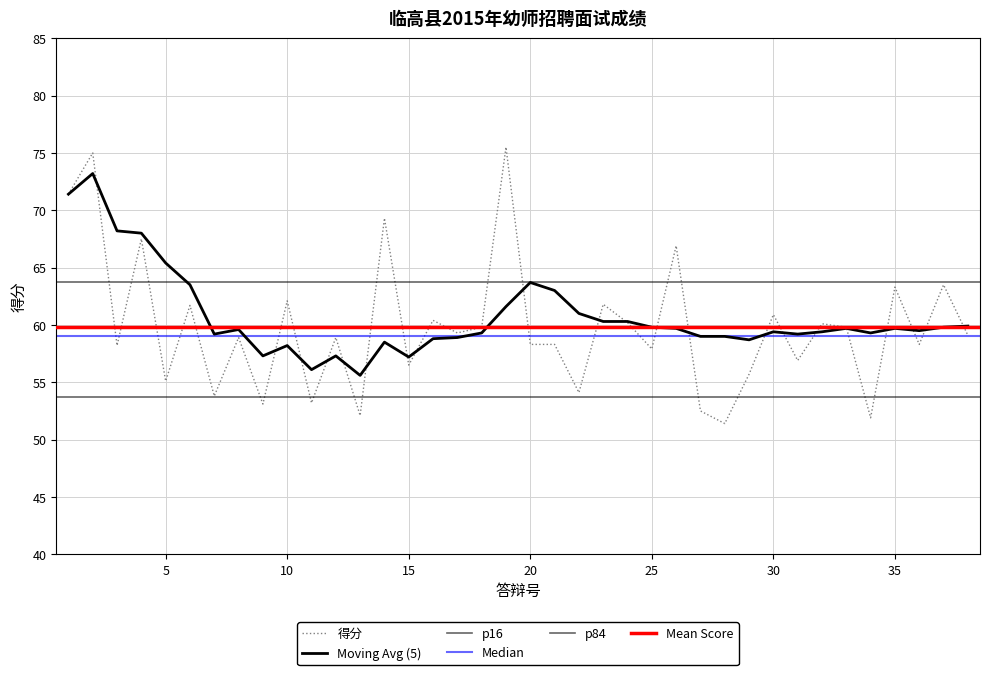

The 得分 series shows 51.4 at 28. True or false?

True